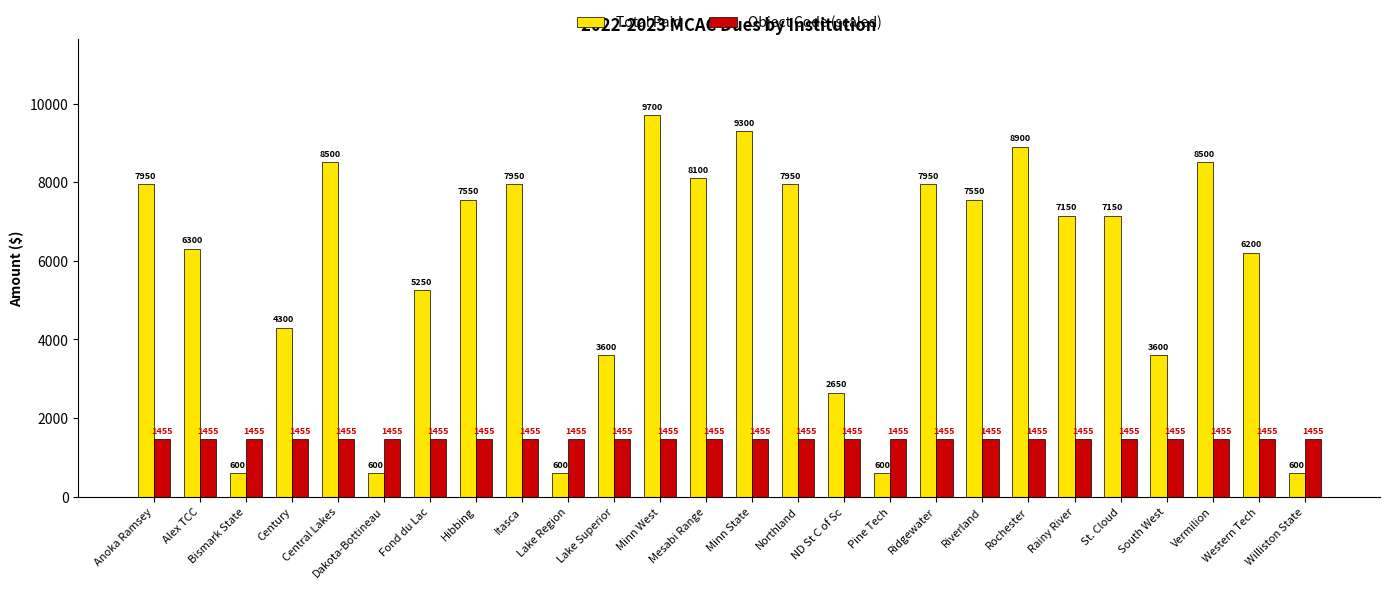

What position from the left is Century?

4